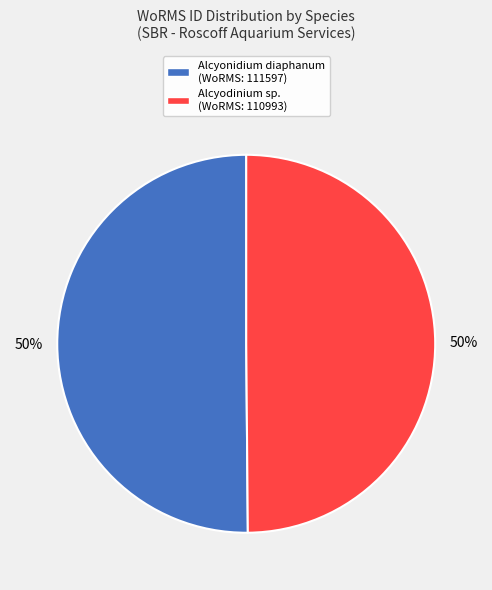

To the nearest percent, what is the combined percentage of Alcyodinium sp. (WoRMS: 110993) and Alcyonidium diaphanum (WoRMS: 111597)?

100%